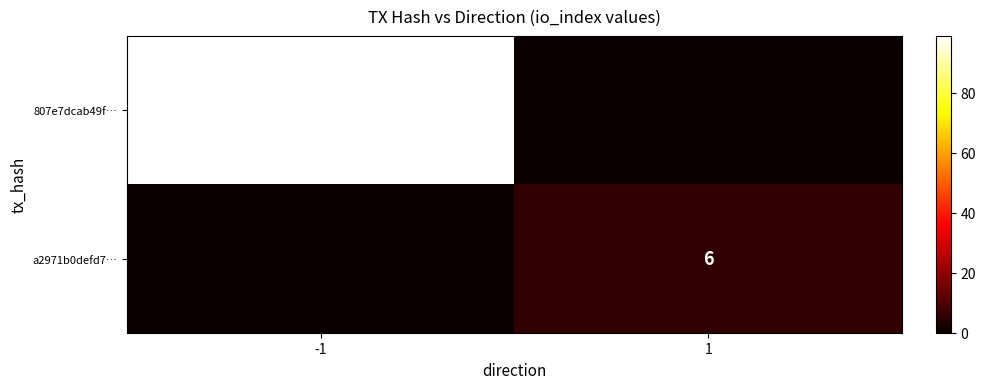

Which has a higher value, 1 or -1?

-1